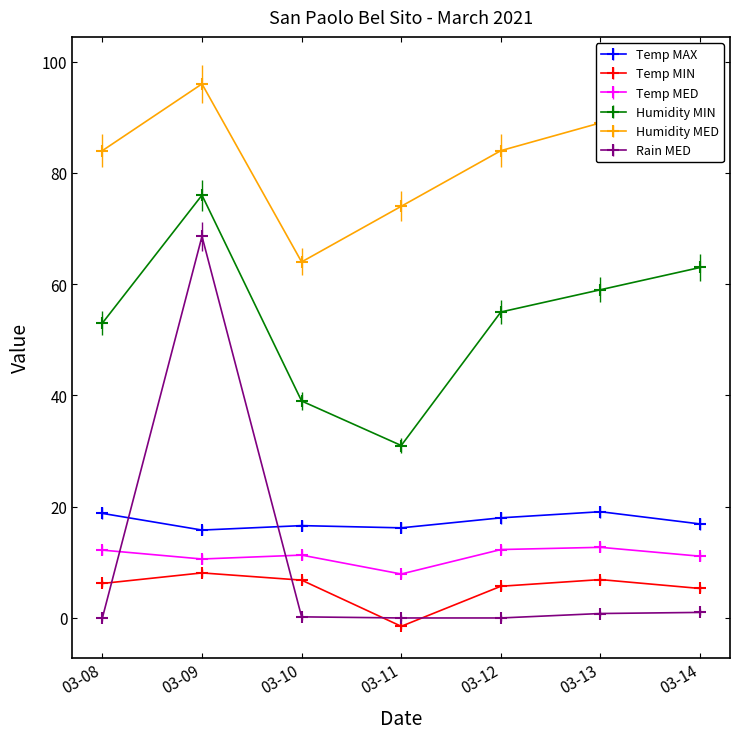

What is the value of the Temp MIN point at the 3rd from the left?

6.8